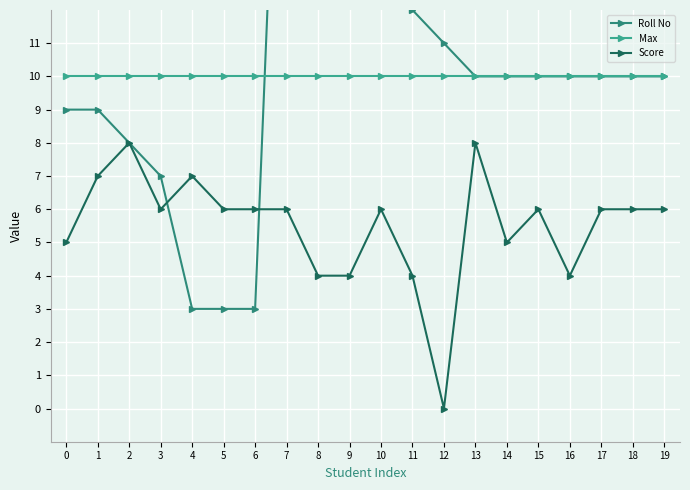

At which category does the chart reach its minimum across all series?

12